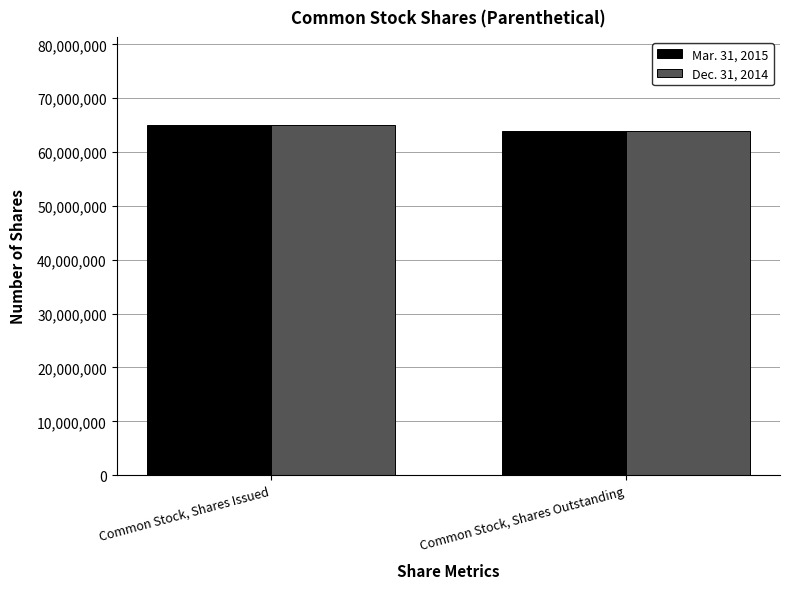

Reading right to left, list all the values displayed in this chart.

Mar. 31, 2015: Common Stock, Shares Outstanding=63885930	Common Stock, Shares Issued=65102594
Dec. 31, 2014: Common Stock, Shares Outstanding=63885930	Common Stock, Shares Issued=65102594